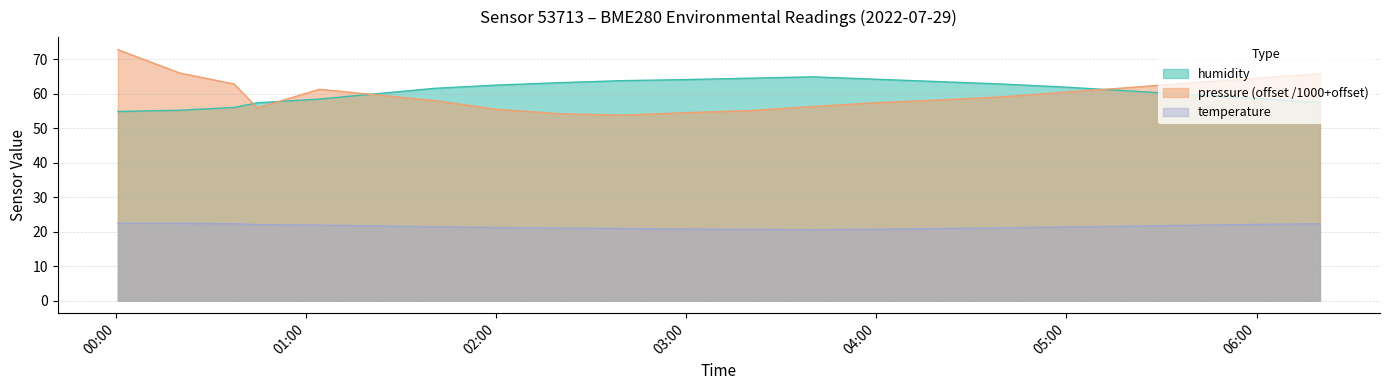

What is the difference between the maximum and minimum values in the humidity series?

10.1